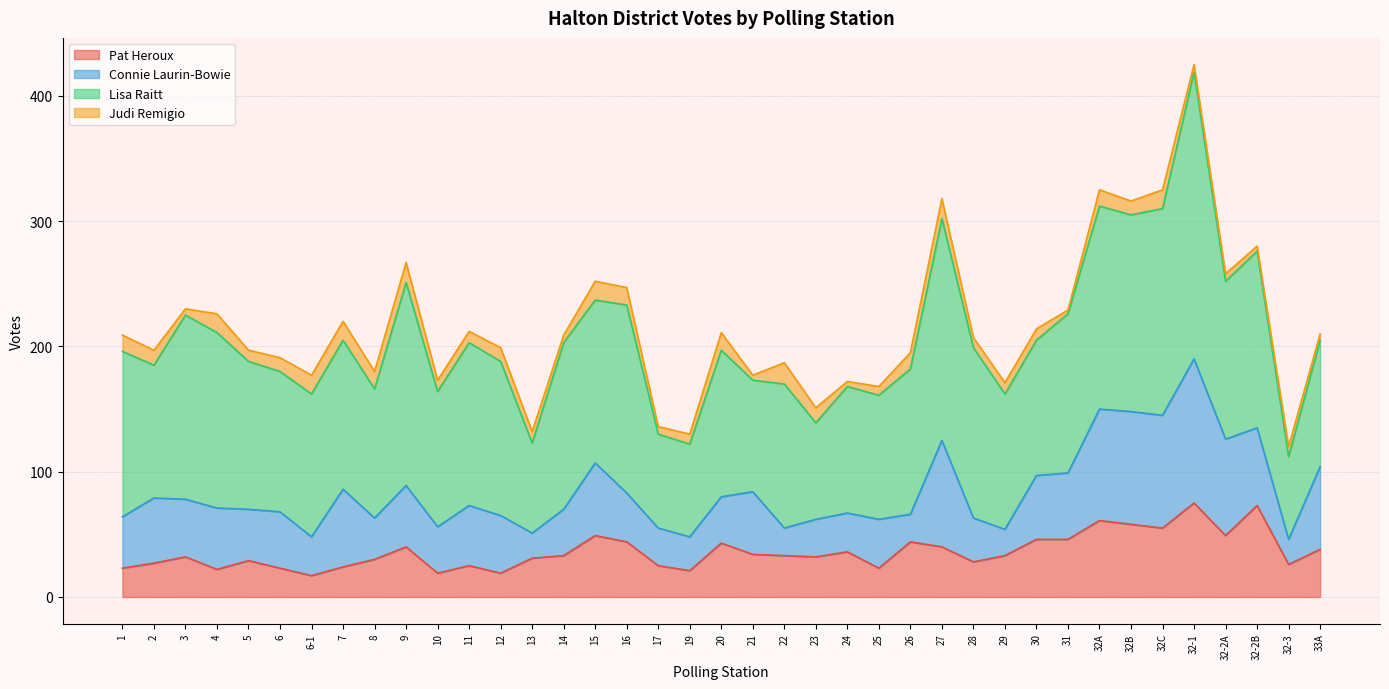

True or false: Connie Laurin-Bowie and Pat Heroux intersect in this chart.

True